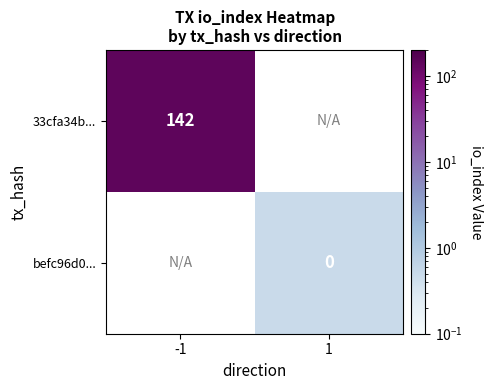

Which has a higher value, 1 or -1?

-1